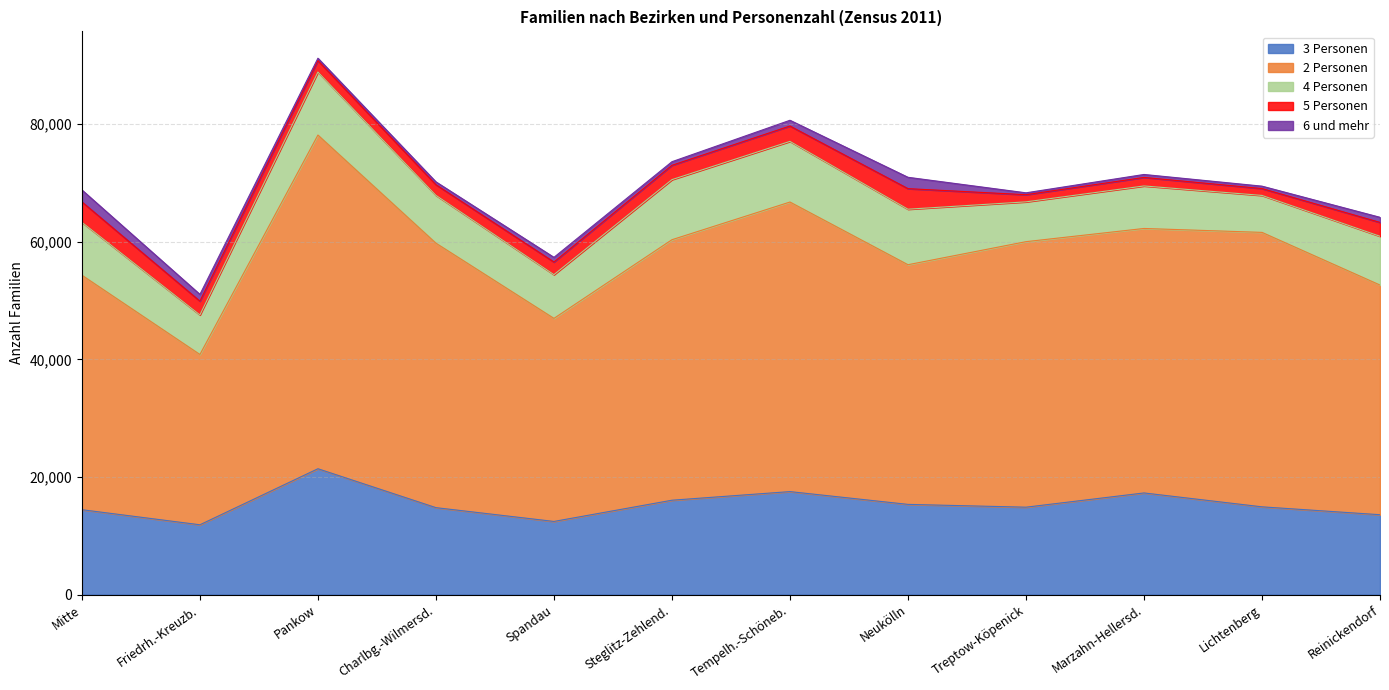

Reading left to right, transcribe all the data shown in this chart.

3 Personen: Mitte=14428	Friedrh.-Kreuzb.=11865	Pankow=21396	Charlbg.-Wilmersd.=14778	Spandau=12432	Steglitz-Zehlend.=16042	Tempelh.-Schöneb.=17507	Neukölln=15333	Treptow-Köpenick=14856	Marzahn-Hellersd.=17279	Lichtenberg=14917	Reinickendorf=13575
2 Personen: Mitte=39886	Friedrh.-Kreuzb.=28963	Pankow=56758	Charlbg.-Wilmersd.=44986	Spandau=34538	Steglitz-Zehlend.=44311	Tempelh.-Schöneb.=49254	Neukölln=40765	Treptow-Köpenick=45164	Marzahn-Hellersd.=44986	Lichtenberg=46681	Reinickendorf=39066
4 Personen: Mitte=8999	Friedrh.-Kreuzb.=6731	Pankow=10715	Charlbg.-Wilmersd.=8134	Spandau=7440	Steglitz-Zehlend.=10218	Tempelh.-Schöneb.=10313	Neukölln=9442	Treptow-Köpenick=6772	Marzahn-Hellersd.=7231	Lichtenberg=6287	Reinickendorf=8296
5 Personen: Mitte=3475	Friedrh.-Kreuzb.=2344	Pankow=1946	Charlbg.-Wilmersd.=1810	Spandau=2145	Steglitz-Zehlend.=2438	Tempelh.-Schöneb.=2618	Neukölln=3498	Treptow-Köpenick=1214	Marzahn-Hellersd.=1450	Lichtenberg=1167	Reinickendorf=2355
6 und mehr: Mitte=2028	Friedrh.-Kreuzb.=1149	Pankow=409	Charlbg.-Wilmersd.=485	Spandau=797	Steglitz-Zehlend.=611	Tempelh.-Schöneb.=977	Neukölln=1931	Treptow-Köpenick=322	Marzahn-Hellersd.=503	Lichtenberg=409	Reinickendorf=871